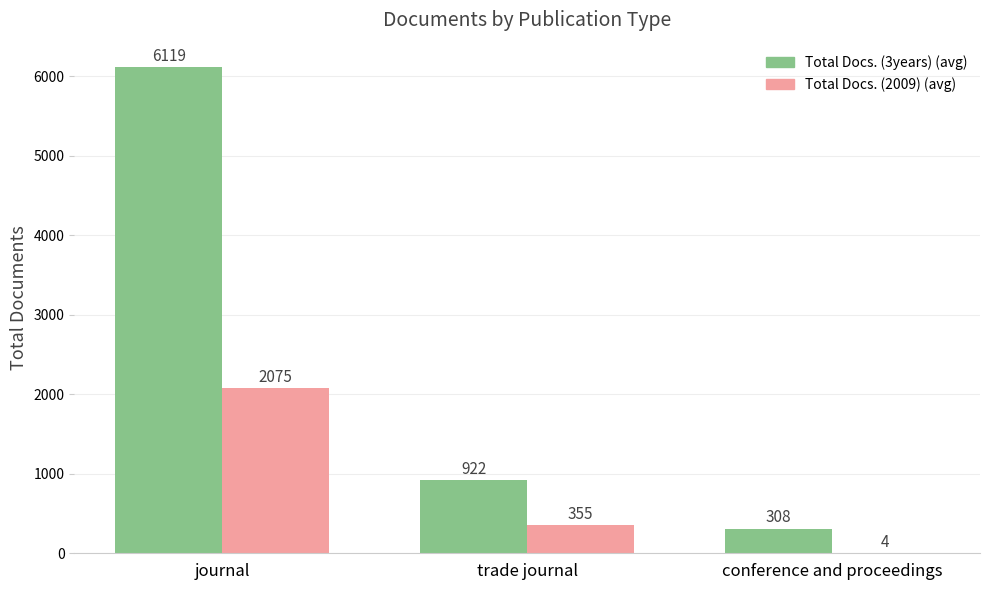

How many groups of bars are there?

3